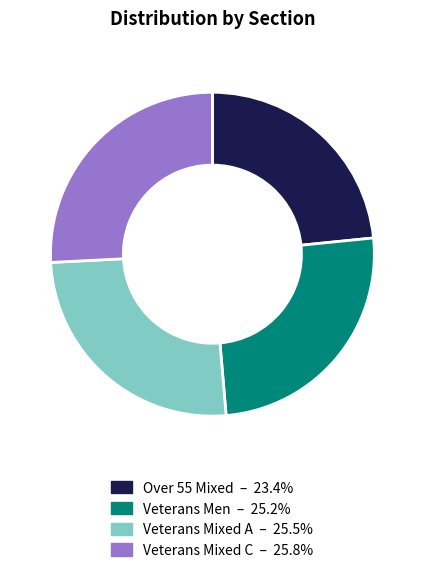

Combined, do Veterans Men and Veterans Mixed A account for over 50%?

Yes